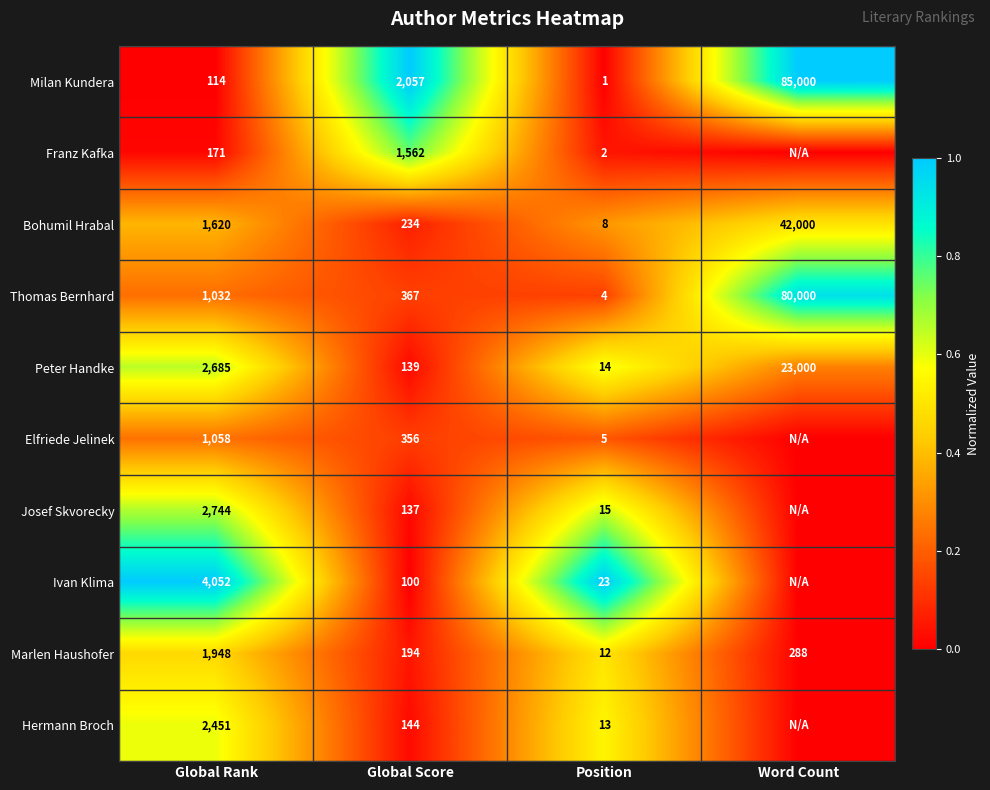

What value does the Marlen Haushofer series have at Global Score, to the nearest 10?

190